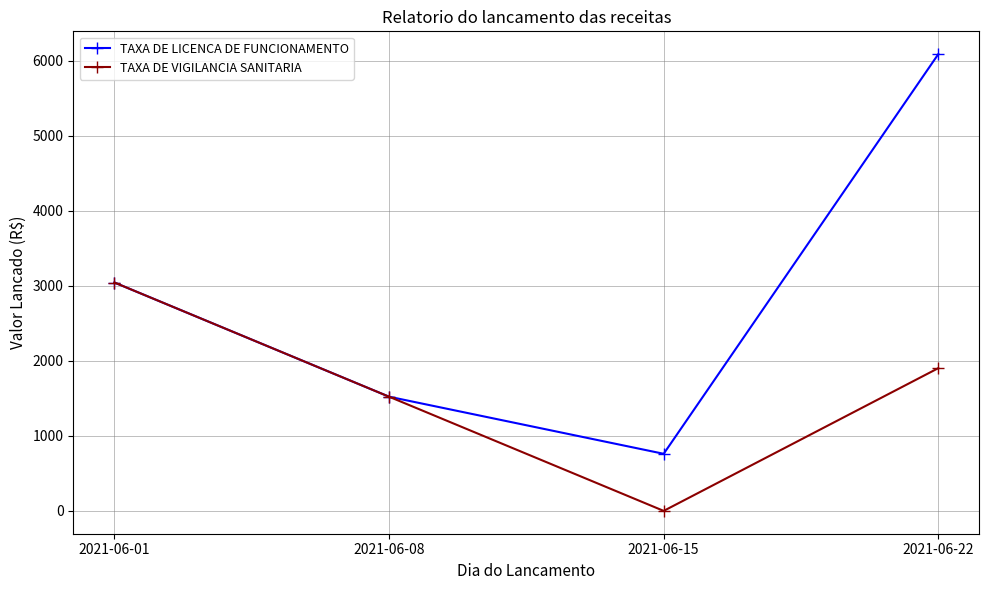

Does the chart display data point markers on the line(s)?

Yes